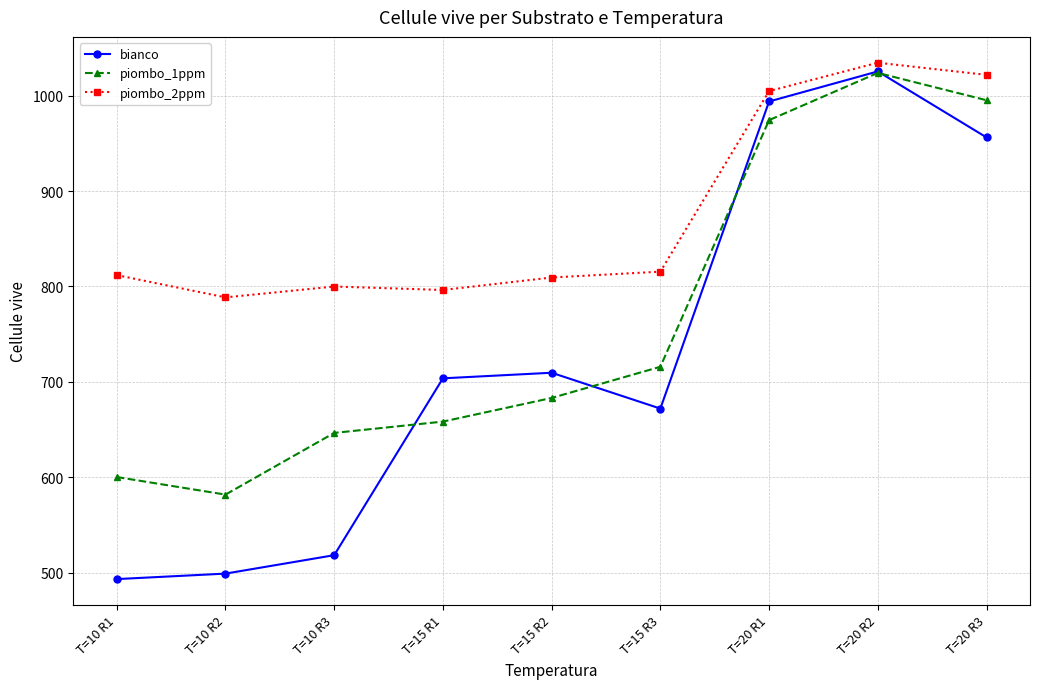

Is the value of piombo_1ppm at T=20 R3 greater than the value of bianco at T=15 R3?

Yes